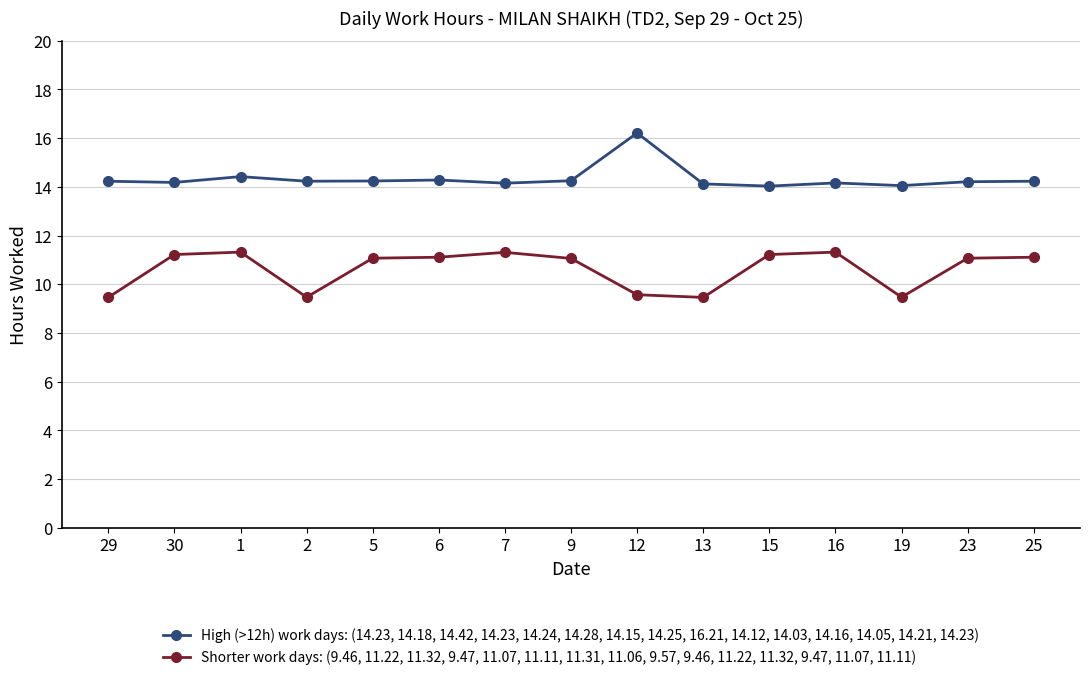

What is the sum of the High (>12h) work days: (14.23, 14.18, 14.42, 14.23, 14.24, 14.28, 14.15, 14.25, 16.21, 14.12, 14.03, 14.16, 14.05, 14.21, 14.23) values at 15 and 9?

28.3